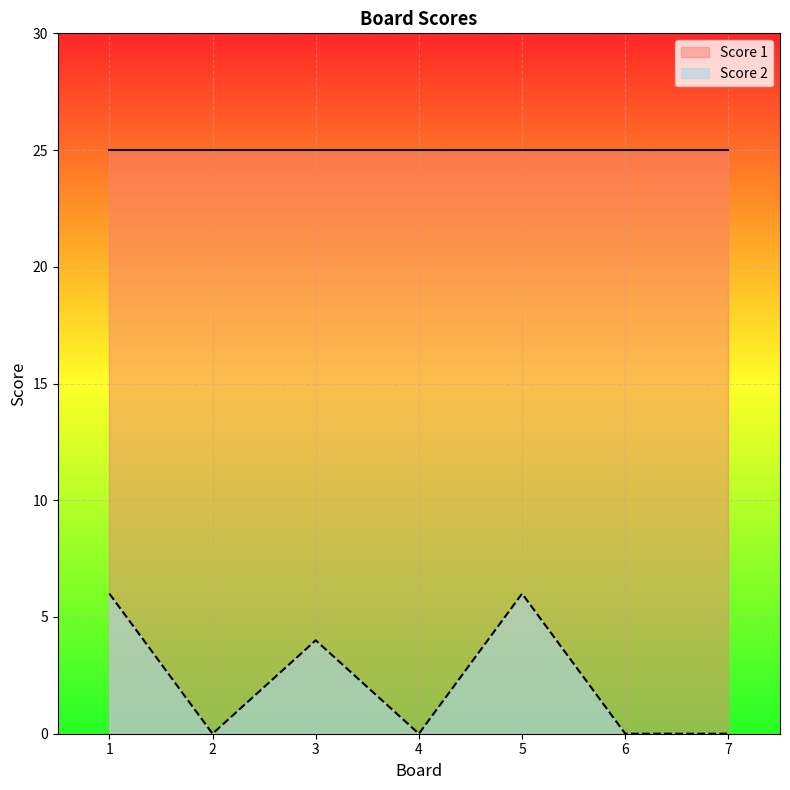

What is the difference between the values at 2 and 3?

4